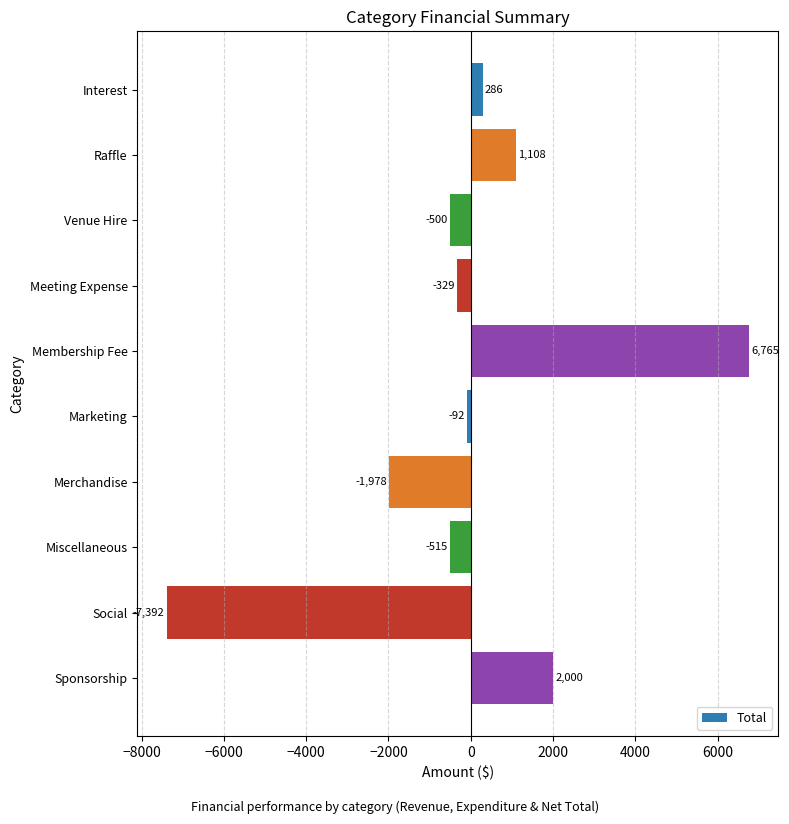

Is it true that the value at Interest is 285.9?

True